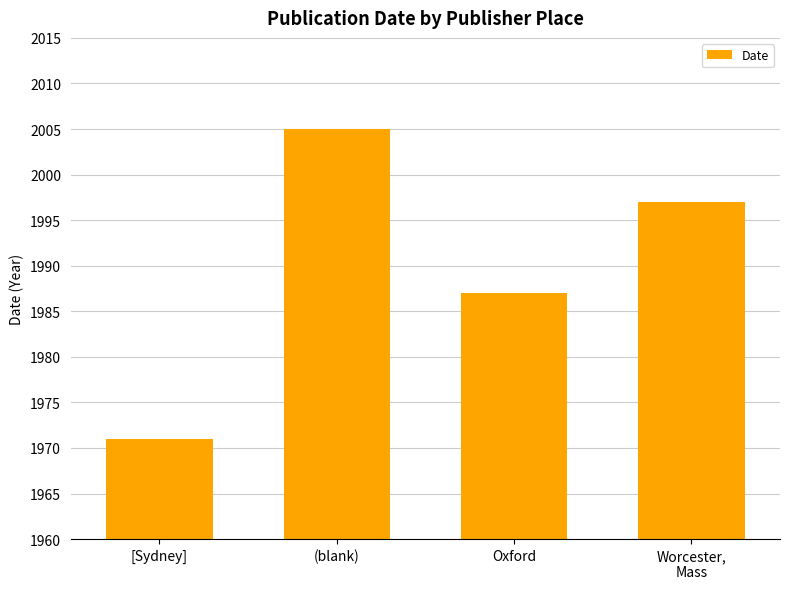

Rank the categories by value from lowest to highest.

[Sydney], Oxford, Worcester,
Mass, (blank)